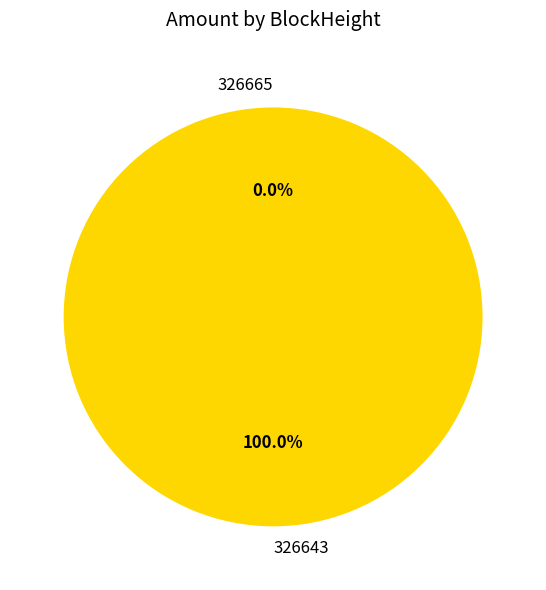

To the nearest percent, what is the combined percentage of 326643 and 326665?

100%